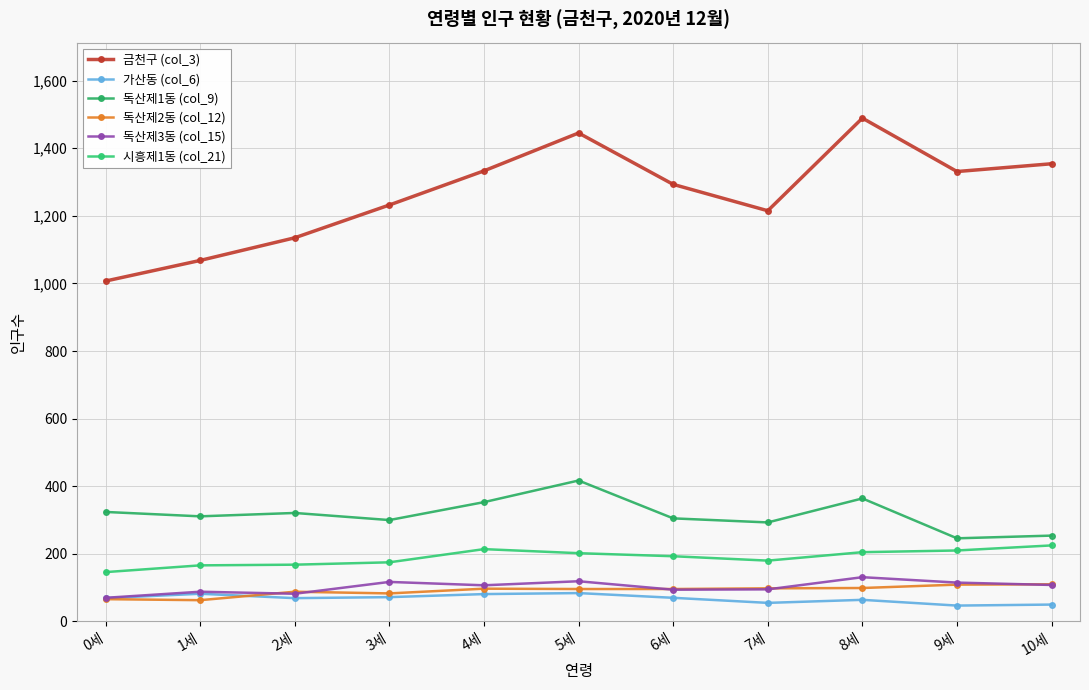

Does the chart display data point markers on the line(s)?

Yes